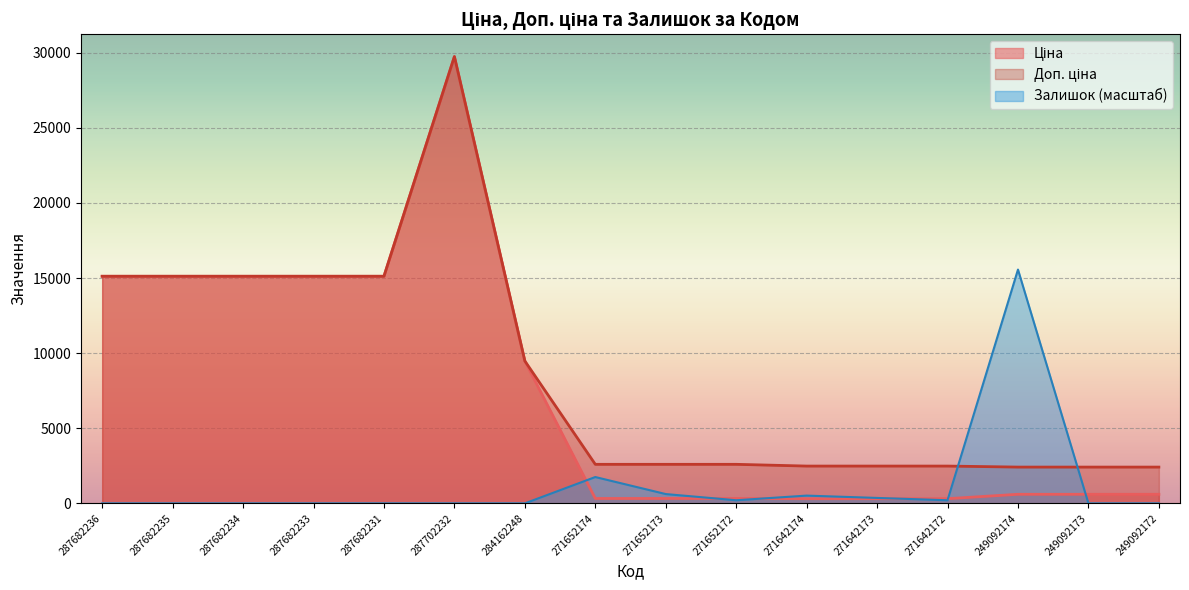

What is the sum of all Доп. ціна values?

137314.0